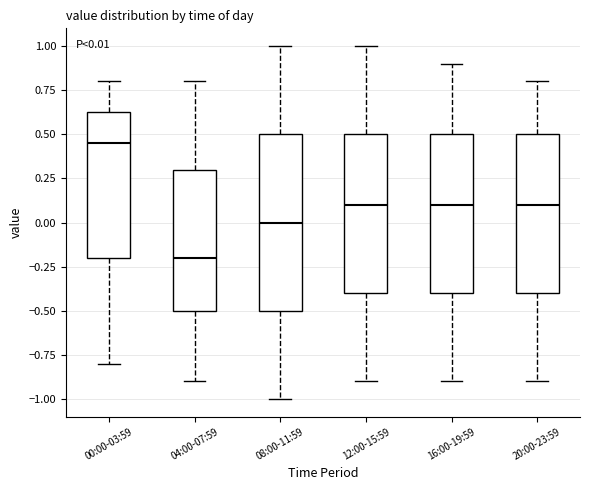

Comparing the boxes themselves (not the whiskers), which one is the tallest?

08:00-11:59